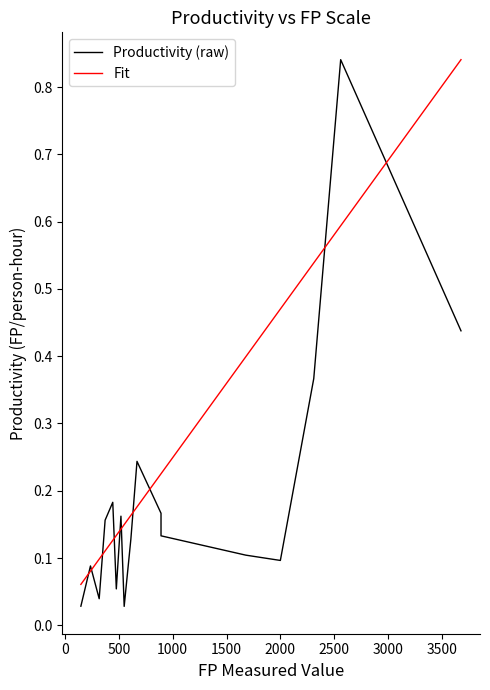

List the series in order of their peak value, highest first.

Productivity (raw), Fit